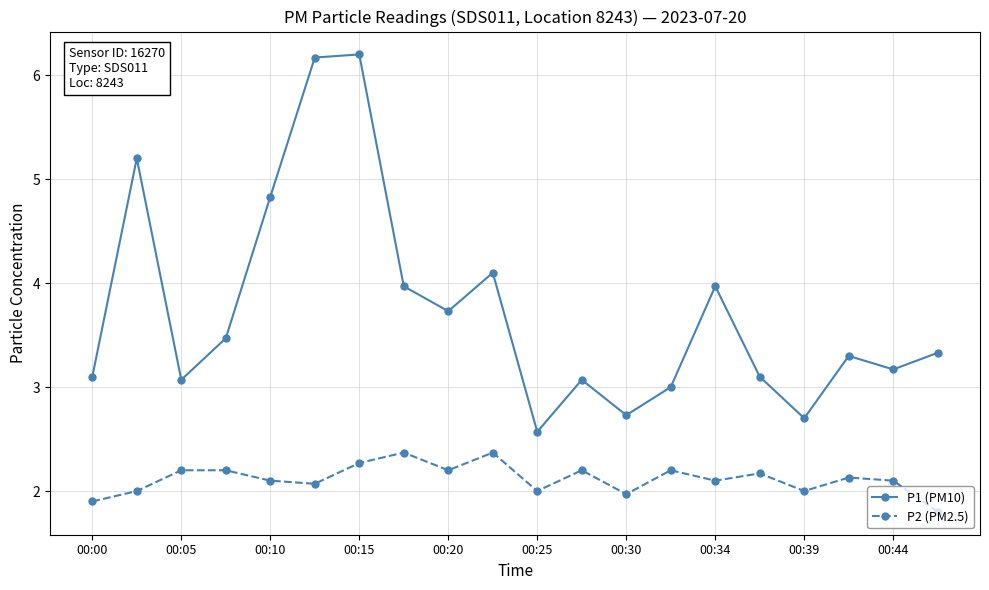

What is the sum of all P1 (PM10) values?

74.8